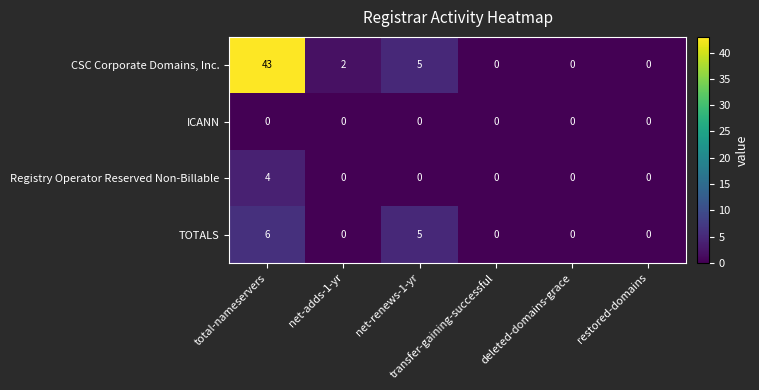

What is the average value of the CSC Corporate Domains, Inc. series?

8